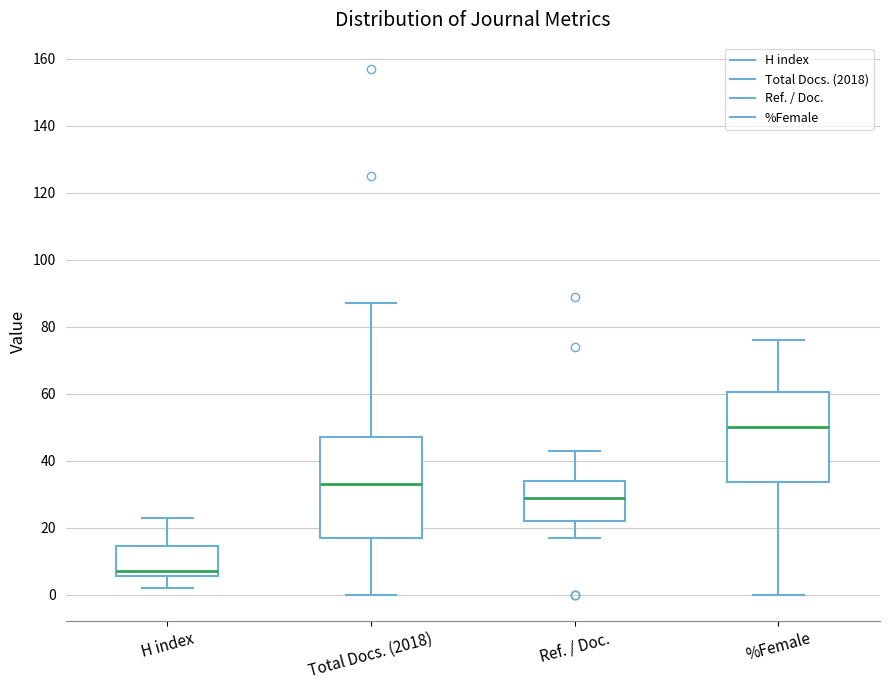

Reading left to right, read every box against the y-axis: the position of its median line, the range the box covers, and the ends of its whiskers. The values are not printed on the chart, so give them approximately, as read against the axis.

H index: median 8, box 6 to 14, whiskers 2 to 24
Total Docs. (2018): median 34, box 18 to 48, whiskers 0 to 88
Ref. / Doc.: median 30, box 22 to 34, whiskers 18 to 44
%Female: median 50, box 34 to 60, whiskers 0 to 76